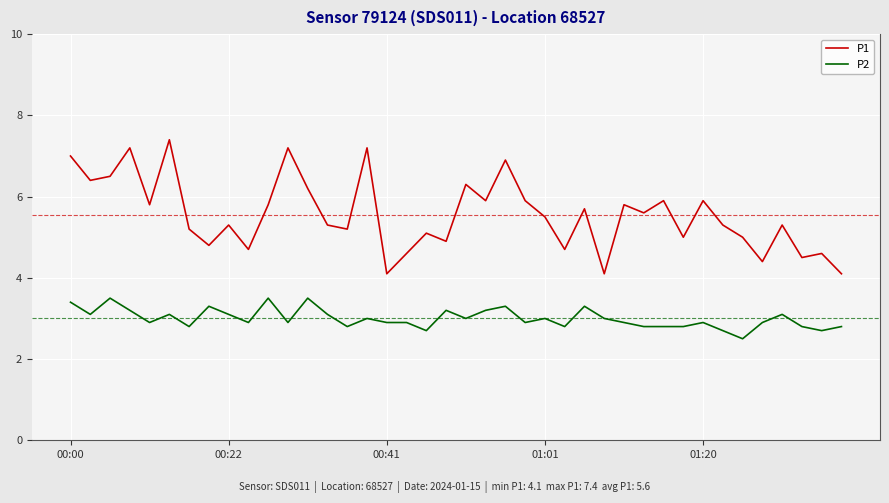

What is the difference between the maximum and minimum values in the P1 series?

3.3